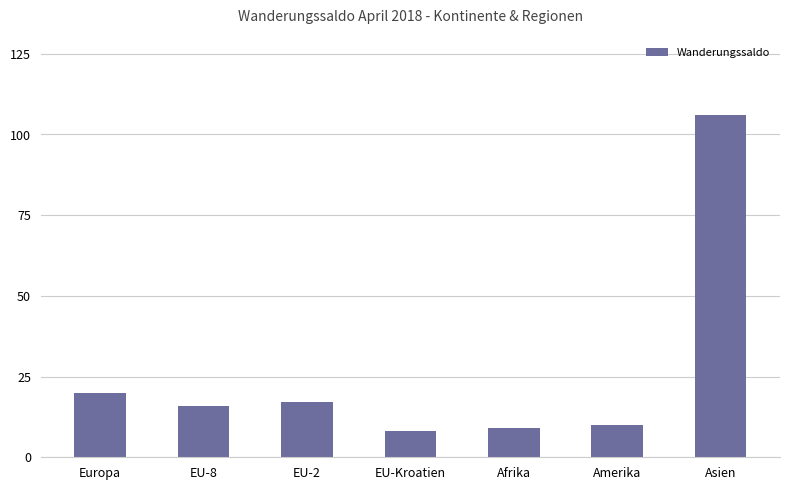

Reading left to right, list all the values displayed in this chart.

20	16	17	8	9	10	106